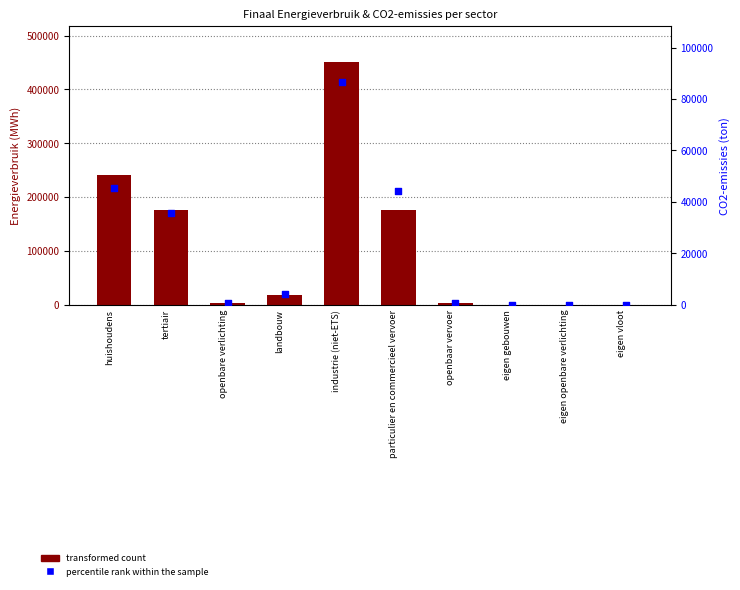

What is the total value across all series at openbare verlichting?

2913.2